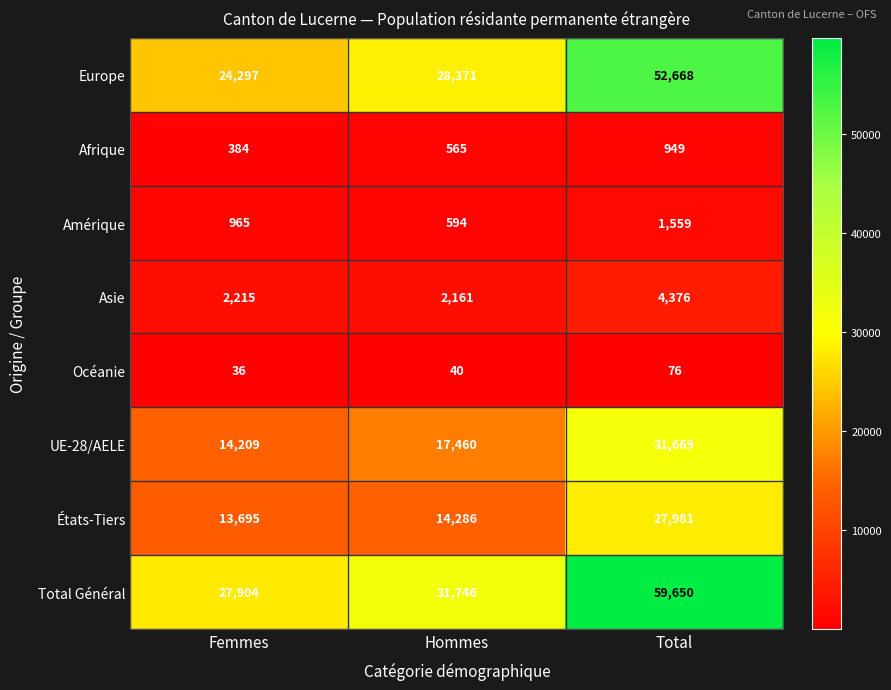

At which label is Afrique closest to 666?

Hommes